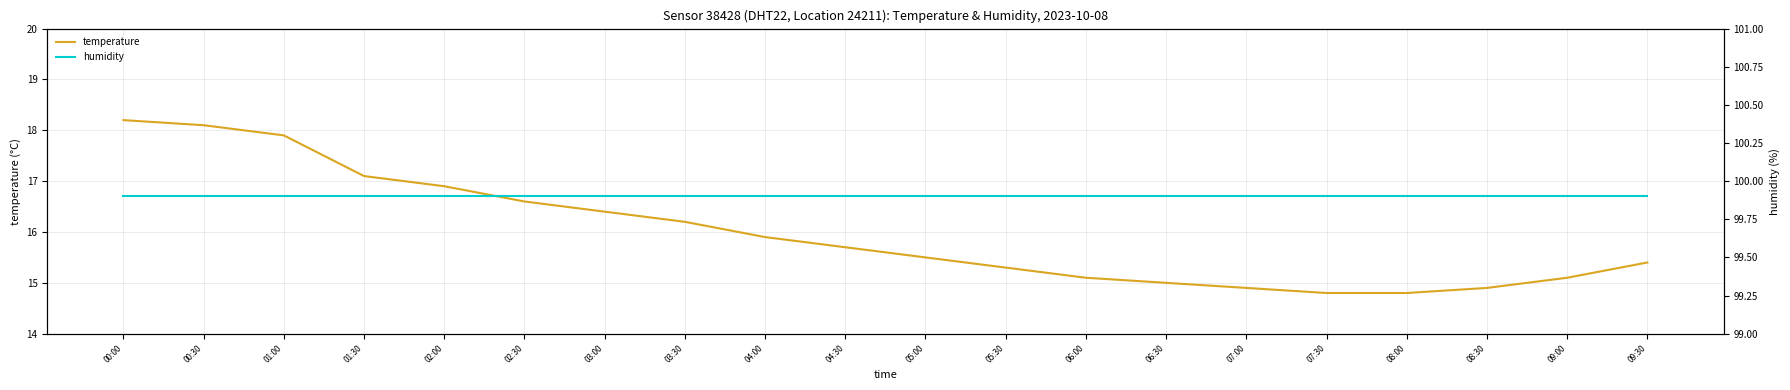

Rank the series by their maximum value, from lowest to highest.

temperature, humidity